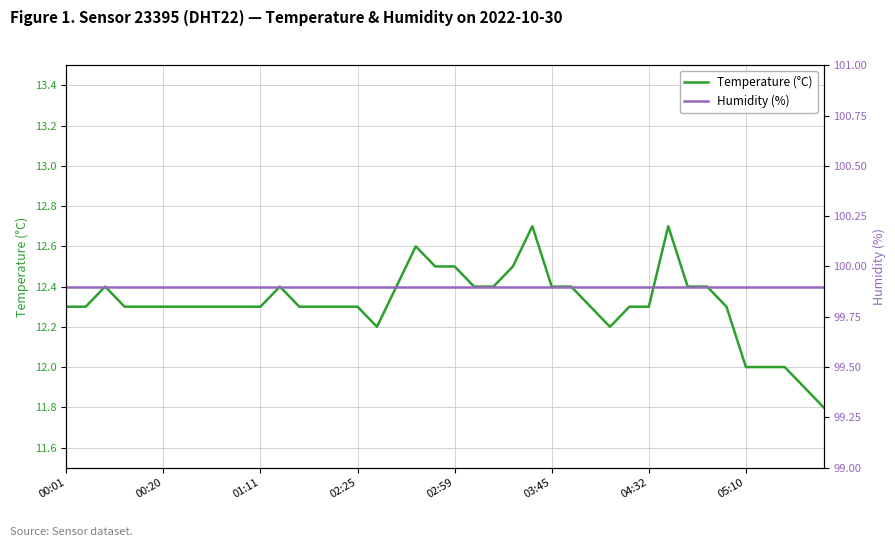

What is the maximum value for Temperature (°C)?

12.7